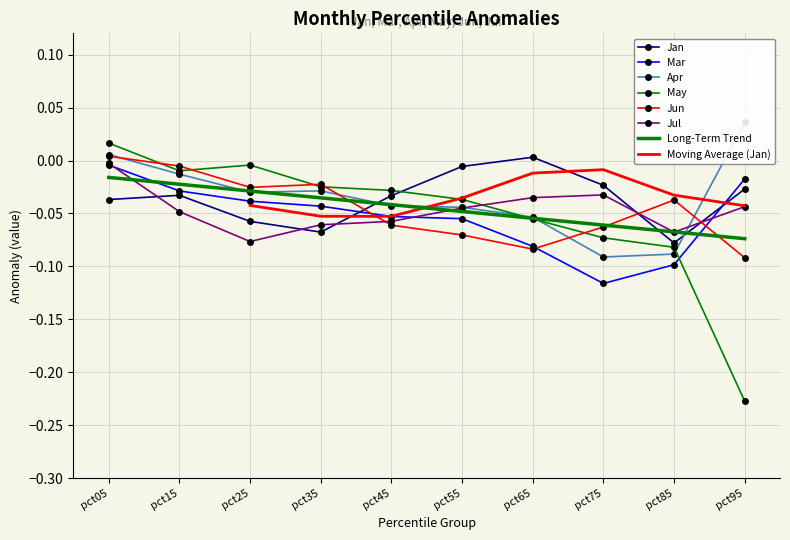

True or false: Mar and Apr intersect in this chart.

False